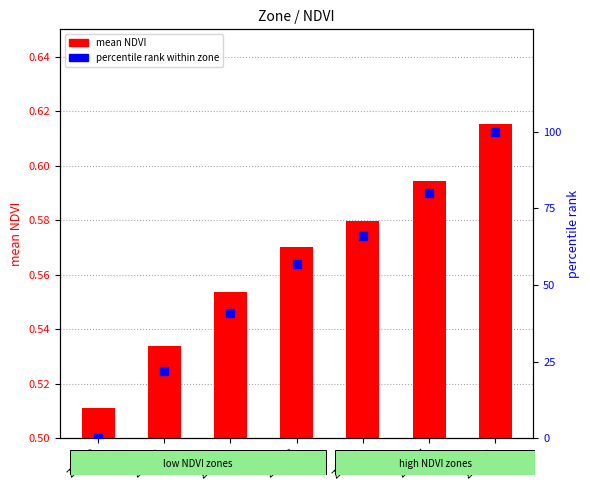

Which series contains the highest Y value?

percentile rank within zone